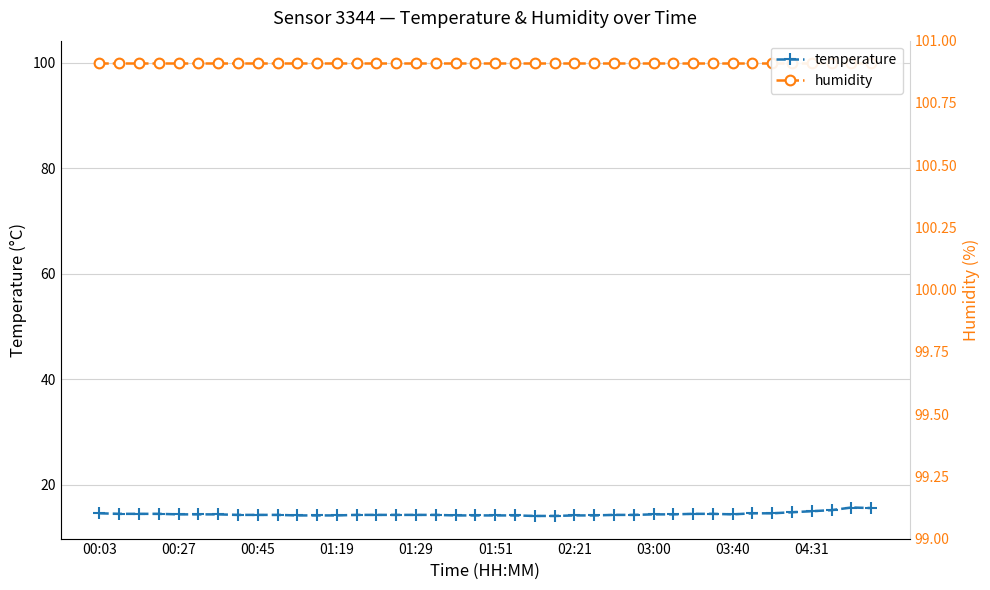

What is the value of the temperature point at the 11th from the left?

14.2